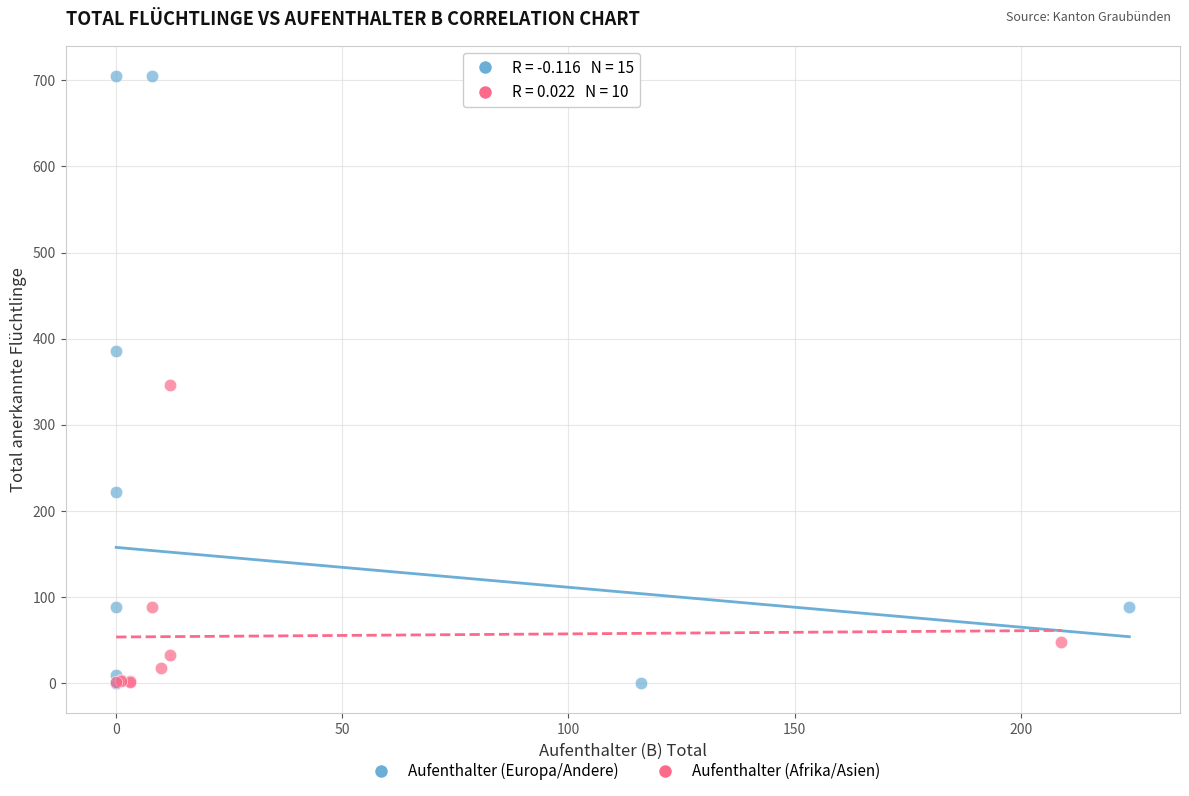

Which series has the largest Y range (max minus min)?

Aufenthalter (Europa/Andere)